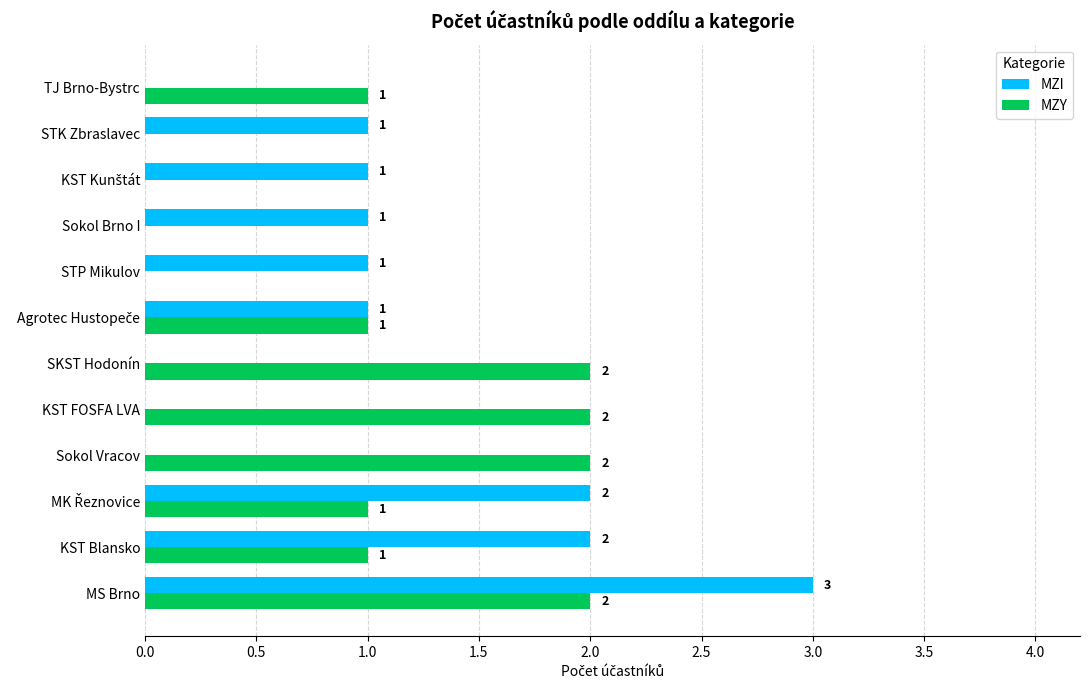

What is the sum of all MZI values?

12